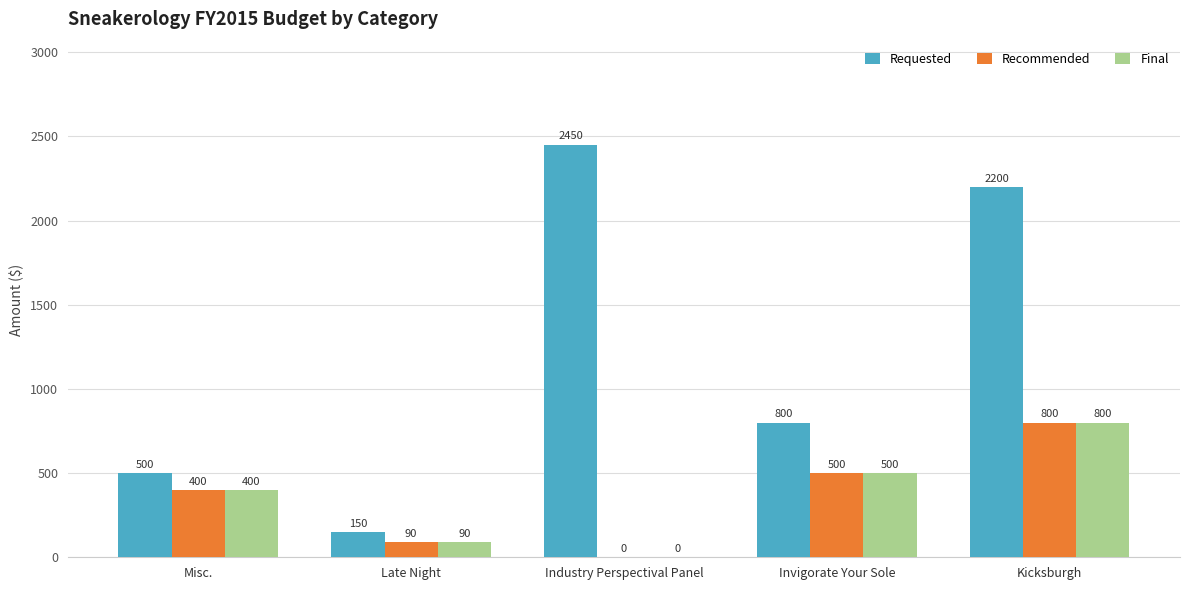

Count the Recommended values in the range 90 to 500.

3